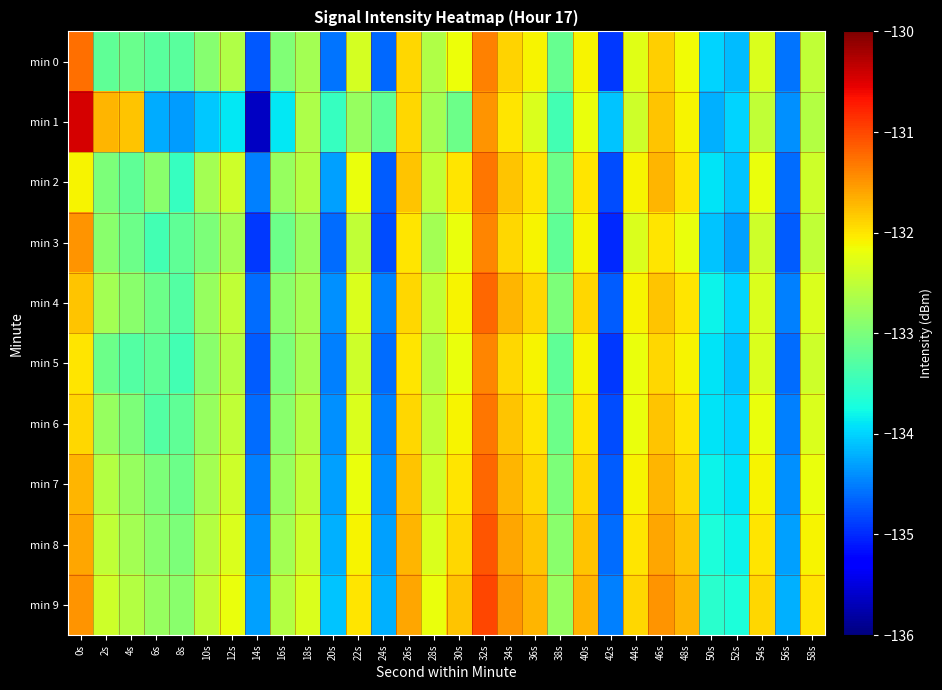

Count the number of data series in this chart.

10